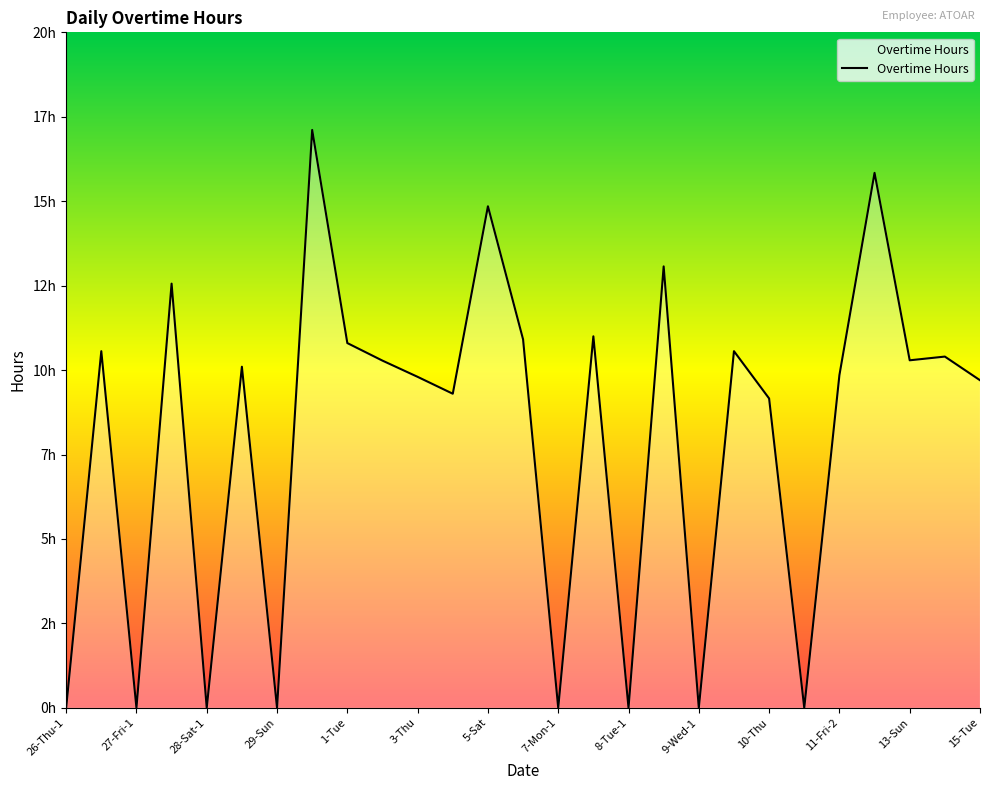

Is this an area chart (filled region under the line)?

Yes